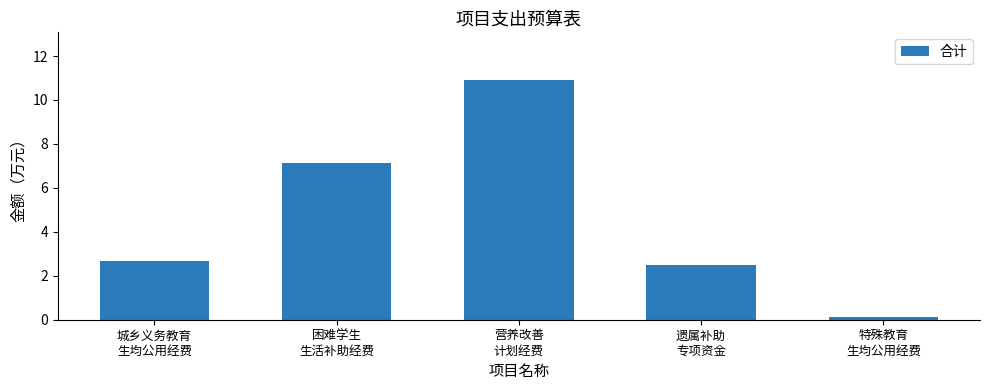

Reading left to right, transcribe all the data shown in this chart.

2.7	7.1	10.9	2.5	0.1